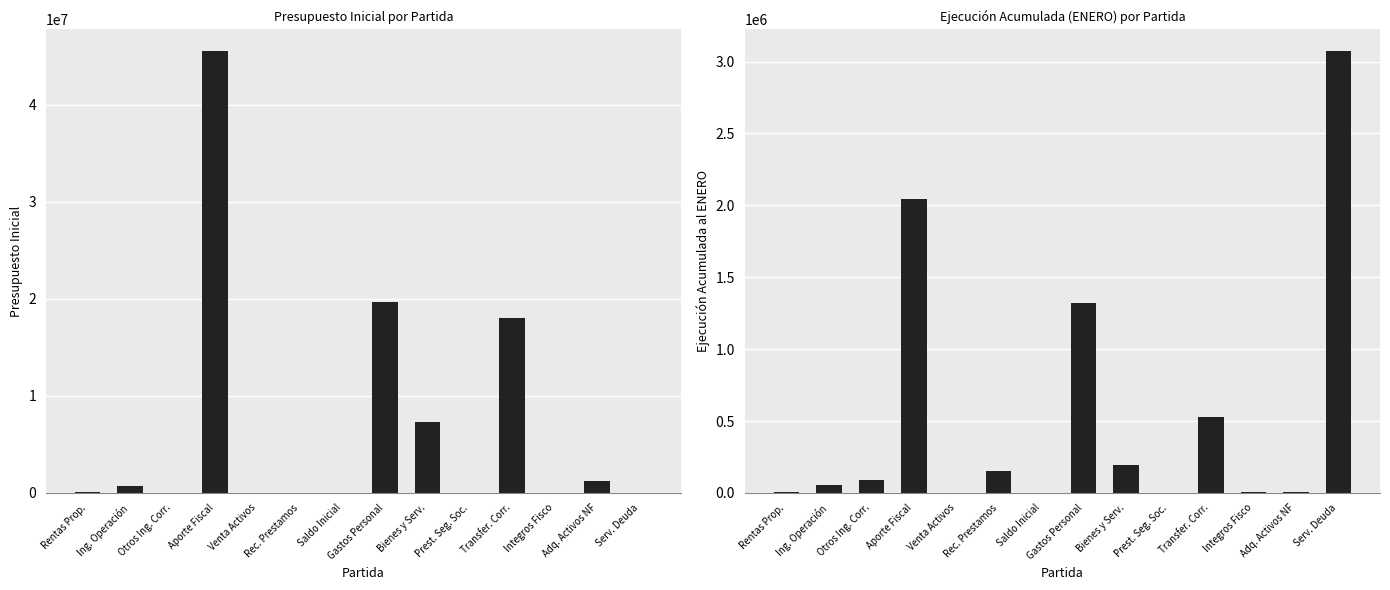

Reading right to left, list all the values displayed in this chart.

Presupuesto Inicial: 70	1195270	45336	18061411	20	7331296	19637562	70	22984	11352	45477649	19675	669604	69631
Ejecución Acumulada al ENERO: 3071045	3619	8573	524853	0	196978	1321823	0	154872	19	2047645	89250	58322	5767